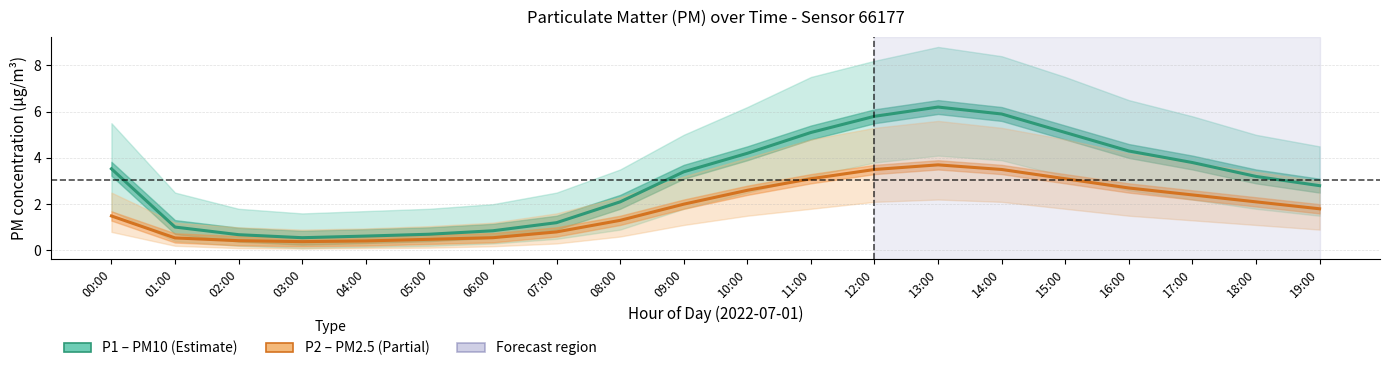

Where does the P2 (PM2.5) series first go above 2?

10:00